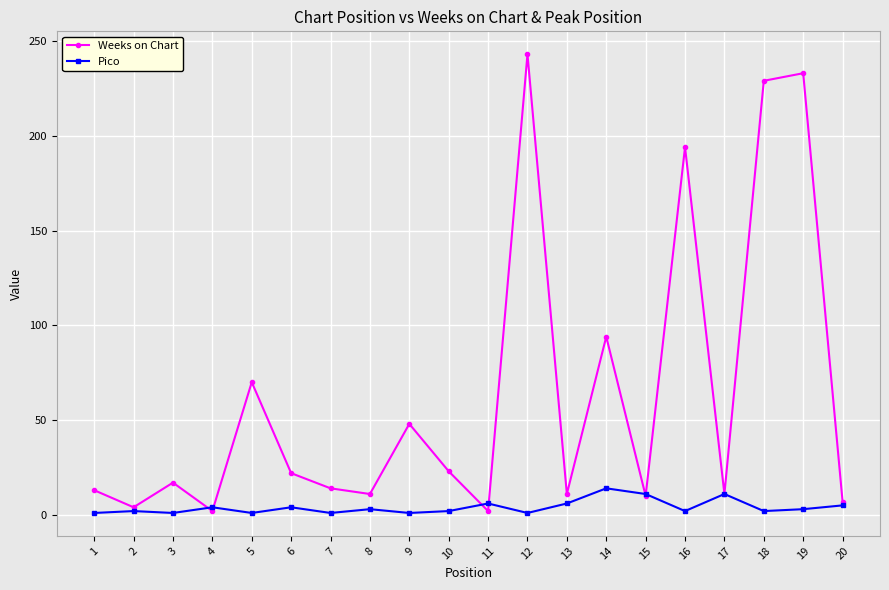

What is the maximum value for Weeks on Chart?

243